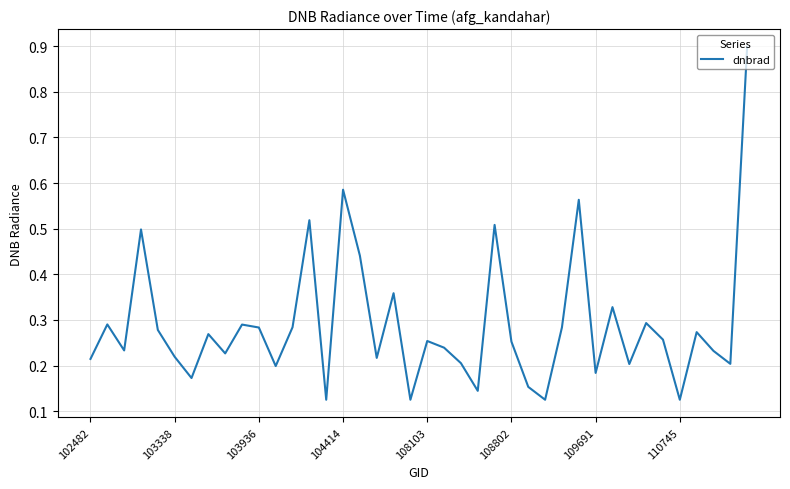

What is the greatest value displayed?

0.9